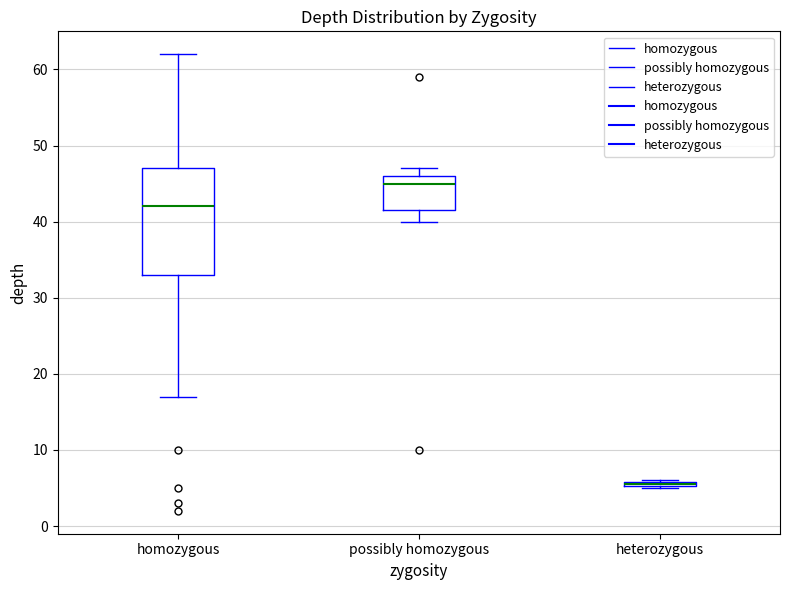

Which box is the tallest, from its lower edge to its upper edge?

homozygous